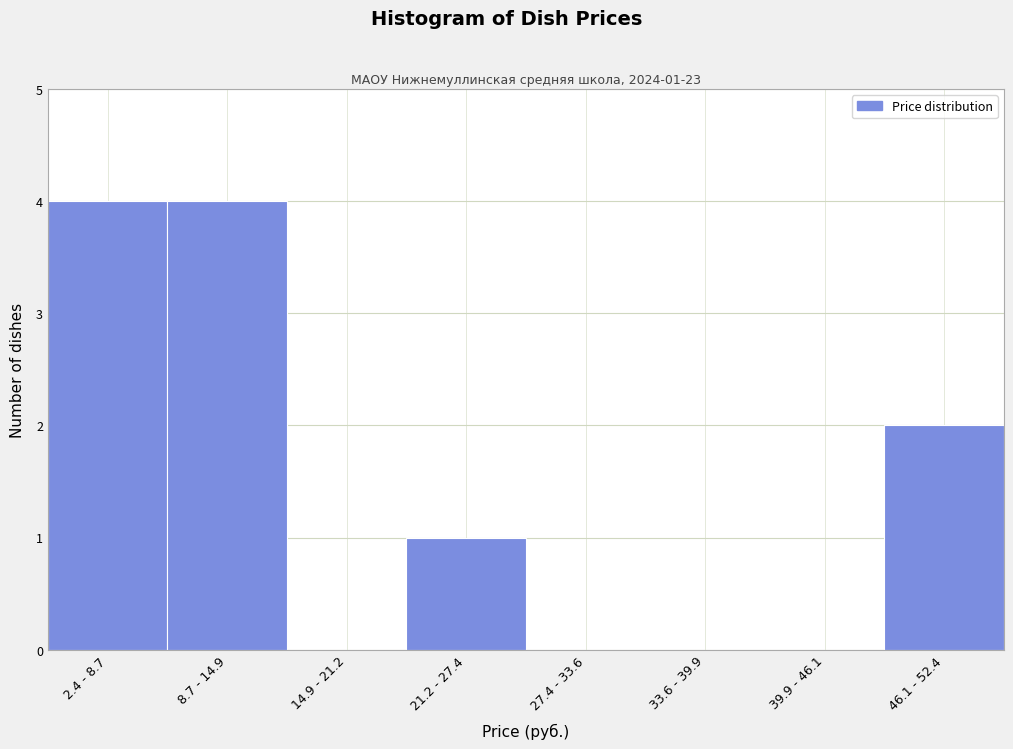

Reading left to right, list all the values displayed in this chart.

2.4 - 8.7=4	8.7 - 14.9=4	14.9 - 21.2=0	21.2 - 27.4=1	27.4 - 33.6=0	33.6 - 39.9=0	39.9 - 46.1=0	46.1 - 52.4=2